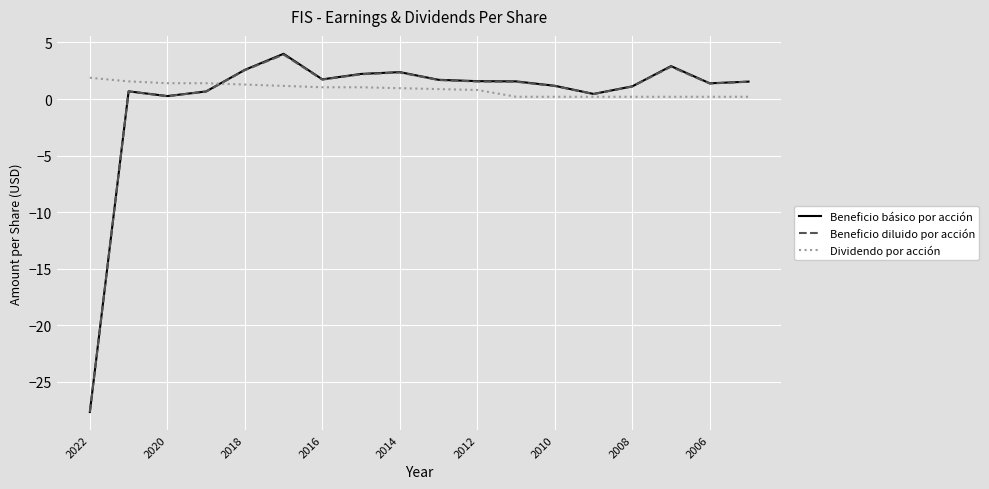

Which series has the widest spread of values?

Beneficio básico por acción